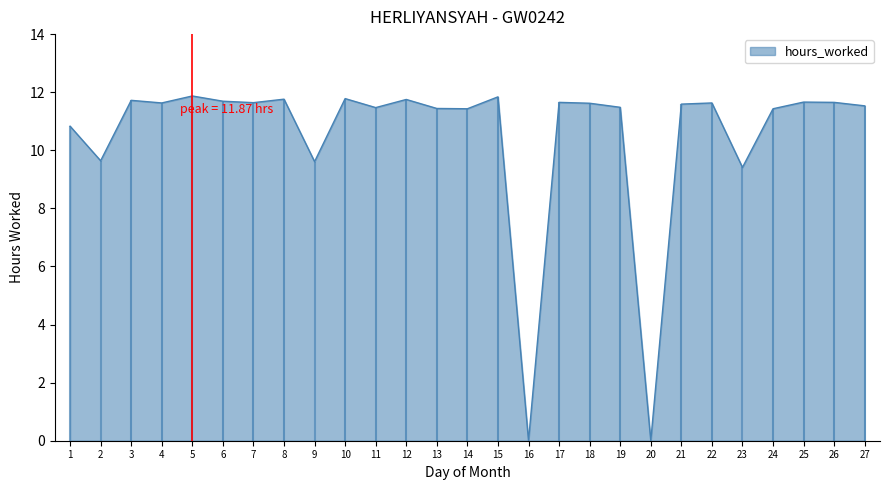

Rank the categories by value from highest to lowest.

5, 15, 10, 8, 12, 3, 6, 25, 17, 26, 7, 4, 22, 18, 21, 27, 19, 11, 13, 14, 24, 1, 2, 9, 23, 16, 20